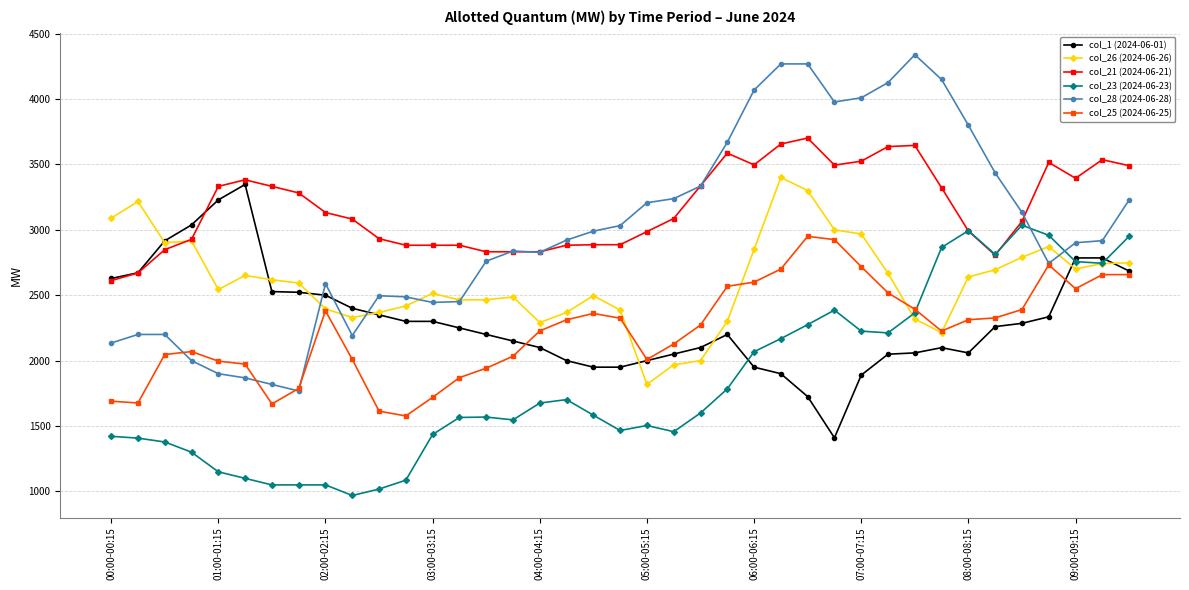

Is this an area chart (filled region under the line)?

No